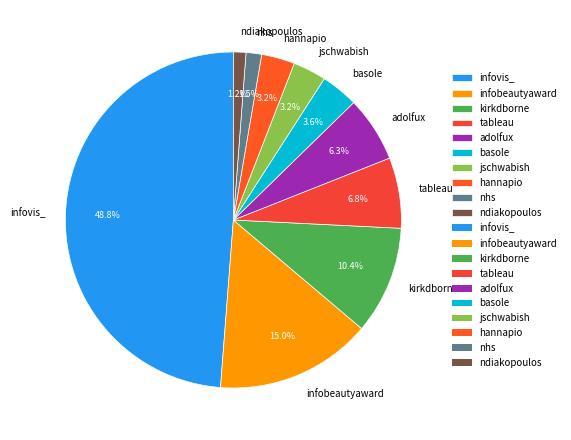

What is the largest slice in the pie chart?

infovis_